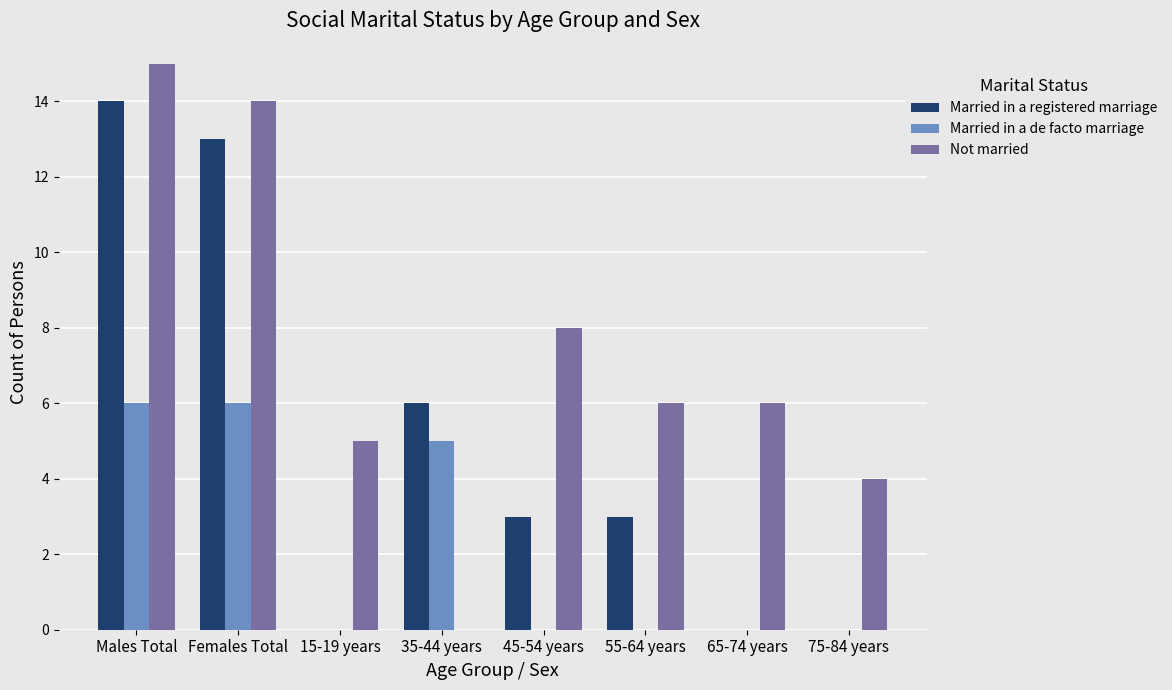

What is the difference between the Married in a registered marriage values at 75-84 years and 35-44 years?

6